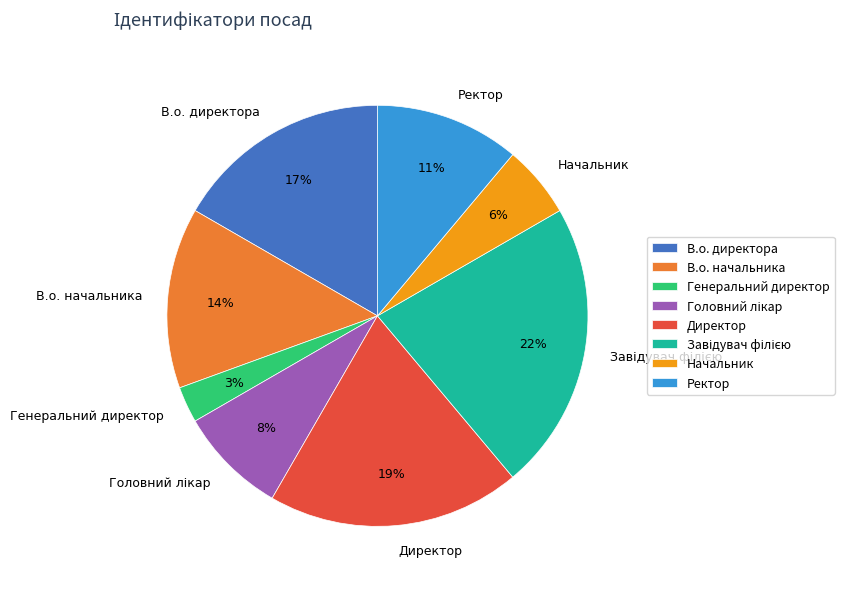

Count the number of slices in the pie.

8